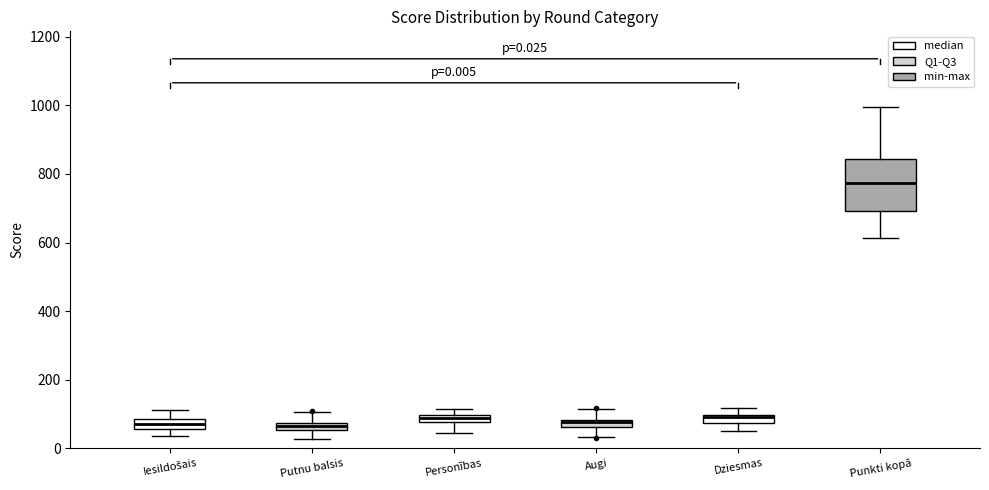

Which box is the tallest, from its lower edge to its upper edge?

Punkti kopā